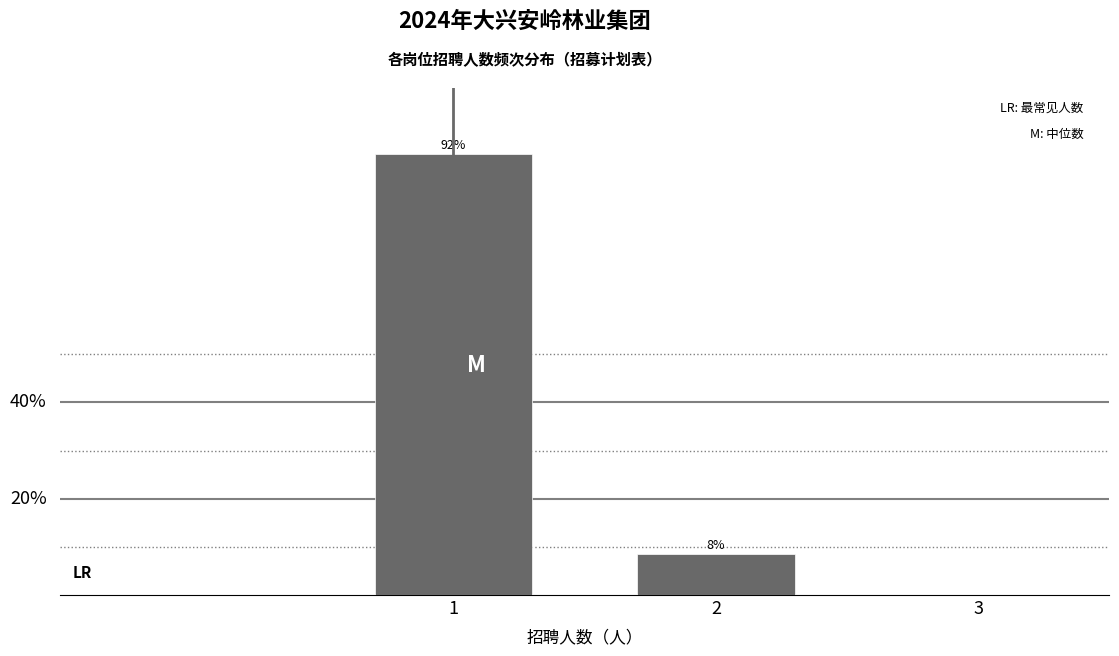

Are the bars horizontal?

No